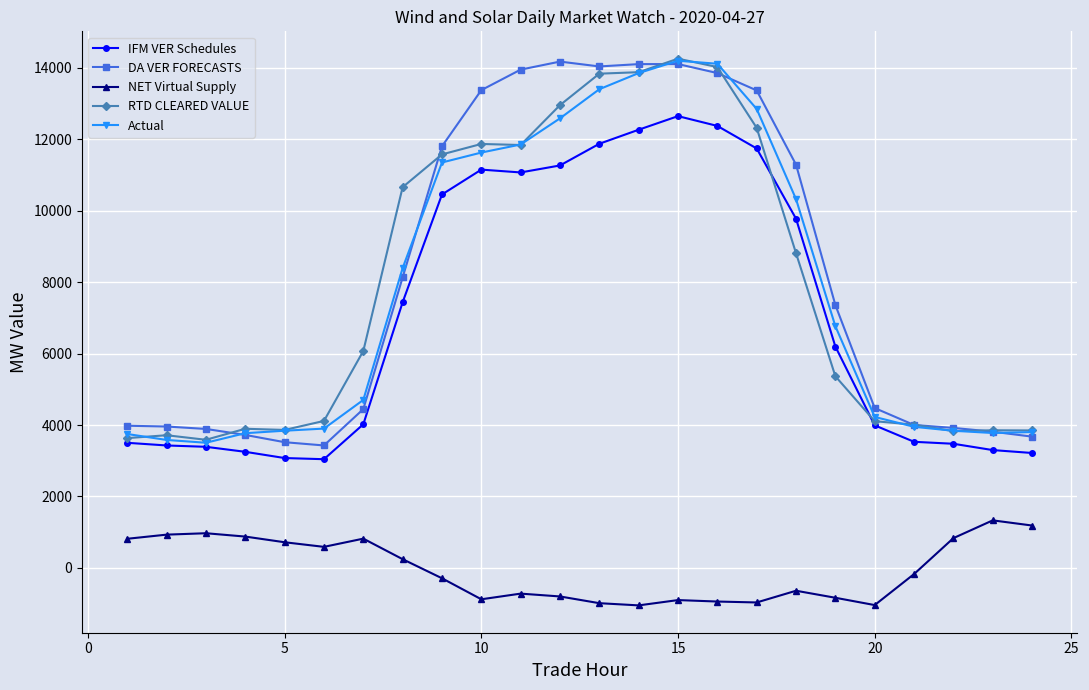

What is the value of the NET Virtual Supply point at the 14th from the left?

-1049.6